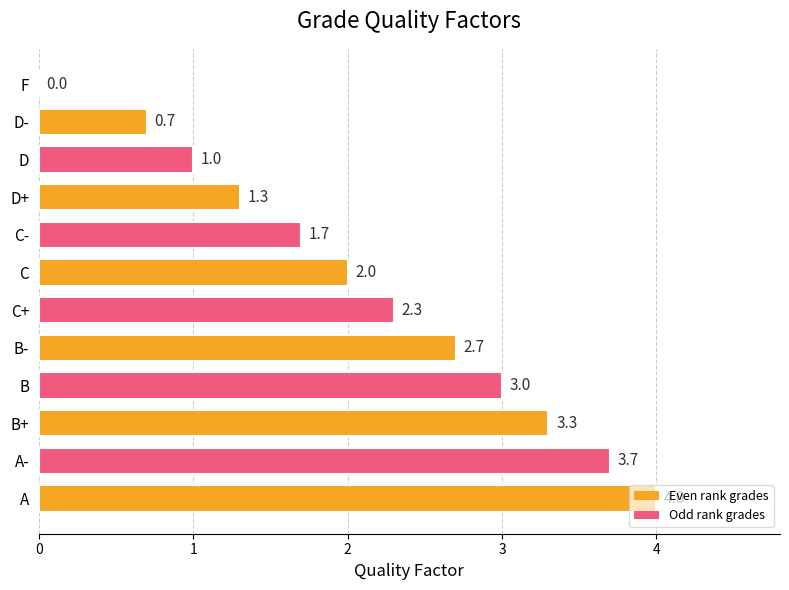

At which label is the value closest to 2?

C